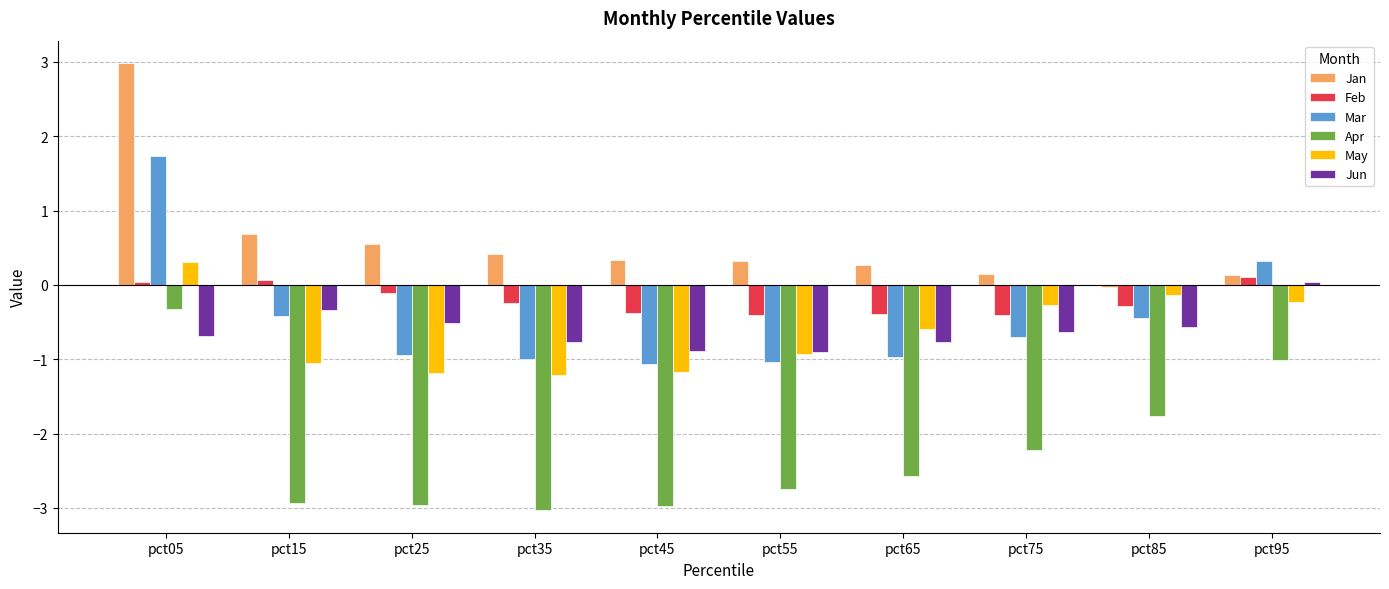

What is the minimum value for May?

-1.2